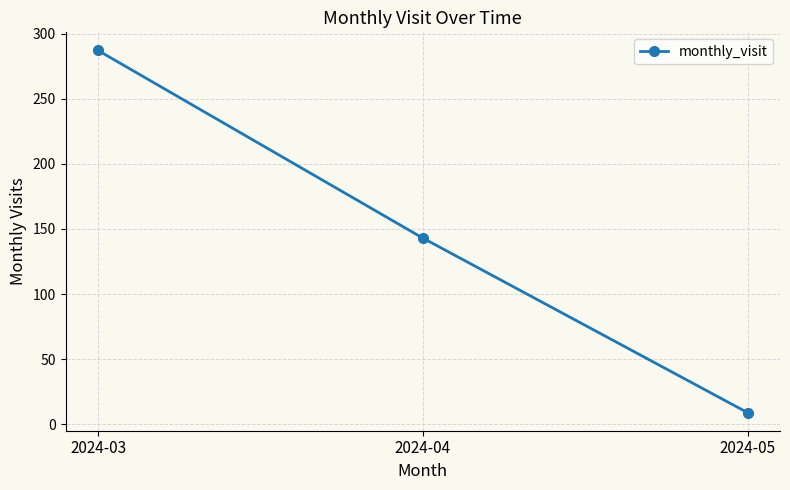

What is the difference between the values at 2024-04 and 2024-03?

144